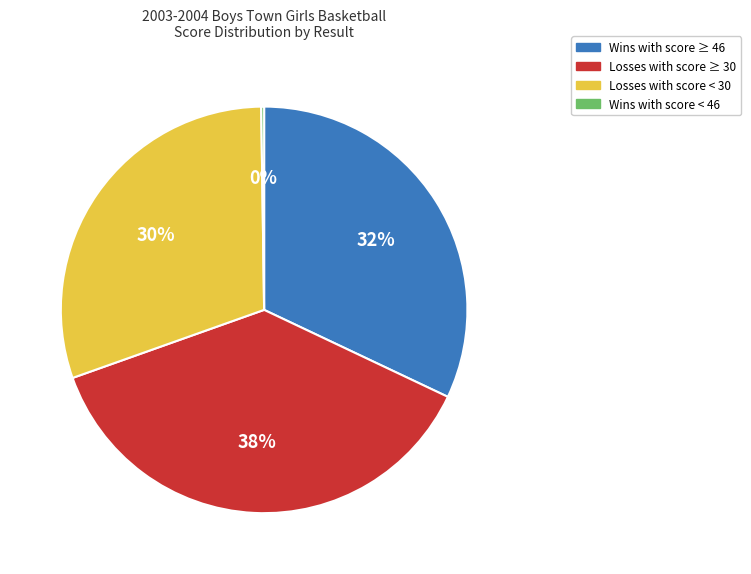

To the nearest percent, what is the average slice percentage?

25%